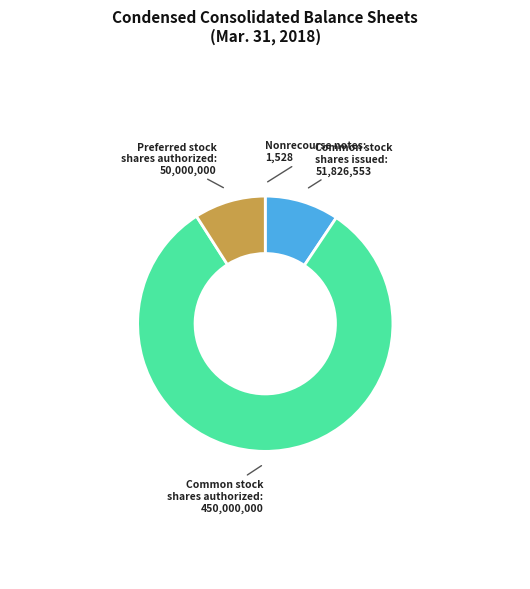

What is the majority slice?

Common stock shares authorized: 450,000,000